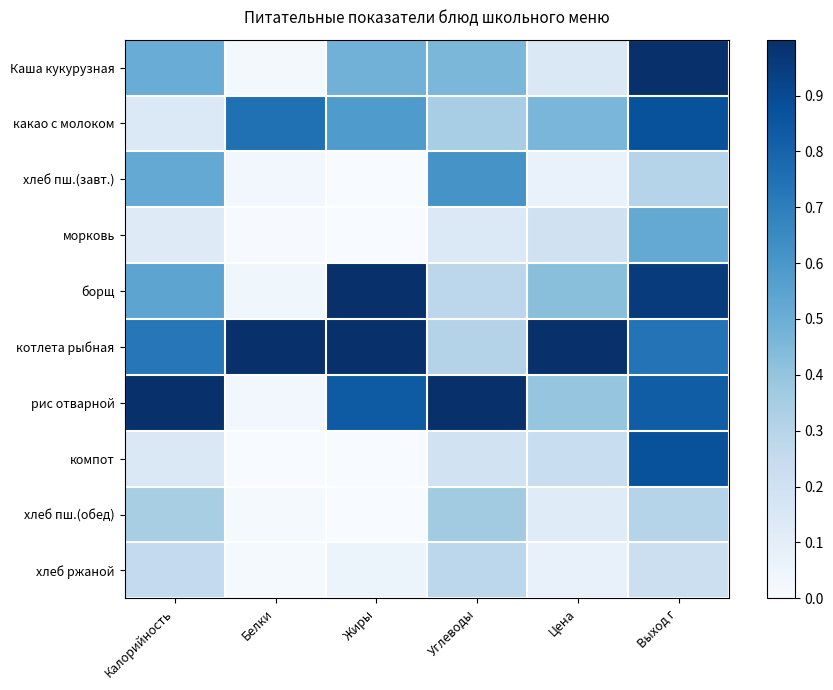

Reading left to right, extract all data points from this chart.

Каша кукурузная: Калорийность=0.5	Белки=0.0	Жиры=0.5	Углеводы=0.5	Цена=0.1	Выход г=1.0
какао с молоком: Калорийность=0.1	Белки=0.8	Жиры=0.6	Углеводы=0.3	Цена=0.5	Выход г=0.9
хлеб пш.(завт.): Калорийность=0.5	Белки=0.0	Жиры=0.0	Углеводы=0.6	Цена=0.1	Выход г=0.3
морковь: Калорийность=0.1	Белки=0.0	Жиры=0.0	Углеводы=0.1	Цена=0.2	Выход г=0.5
борщ: Калорийность=0.5	Белки=0.0	Жиры=1.0	Углеводы=0.3	Цена=0.4	Выход г=1.0
котлета рыбная: Калорийность=0.7	Белки=1.0	Жиры=1.0	Углеводы=0.3	Цена=1.0	Выход г=0.7
рис отварной: Калорийность=1.0	Белки=0.0	Жиры=0.8	Углеводы=1.0	Цена=0.4	Выход г=0.8
компот: Калорийность=0.1	Белки=0.0	Жиры=0.0	Углеводы=0.2	Цена=0.2	Выход г=0.9
хлеб пш.(обед): Калорийность=0.3	Белки=0.0	Жиры=0.0	Углеводы=0.4	Цена=0.1	Выход г=0.3
хлеб ржаной: Калорийность=0.3	Белки=0.0	Жиры=0.1	Углеводы=0.3	Цена=0.1	Выход г=0.2